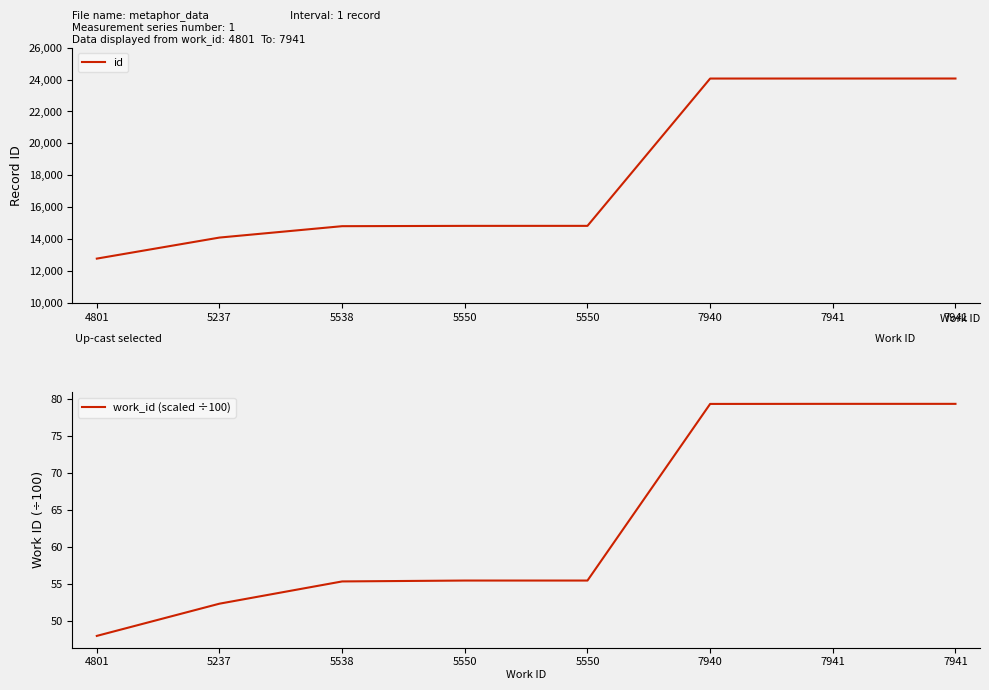

What is the spread (max minus min) of values at 5550?

14773.5